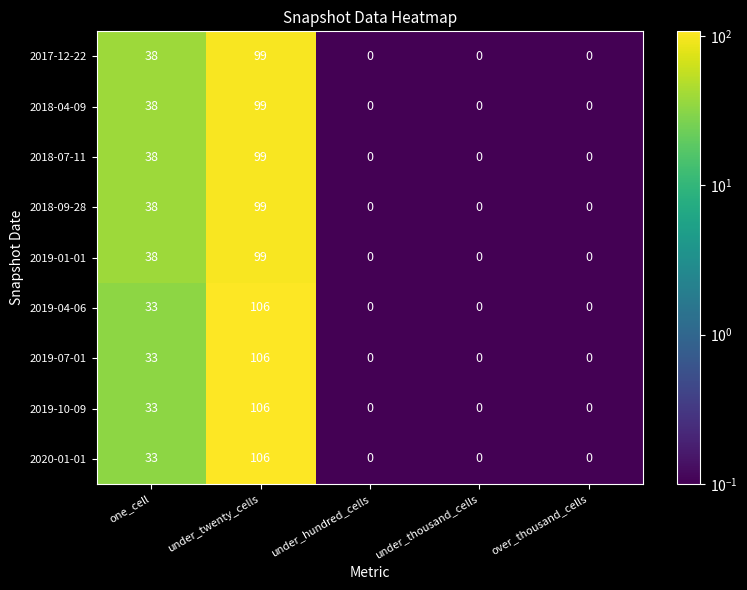

Count the number of data series in this chart.

9